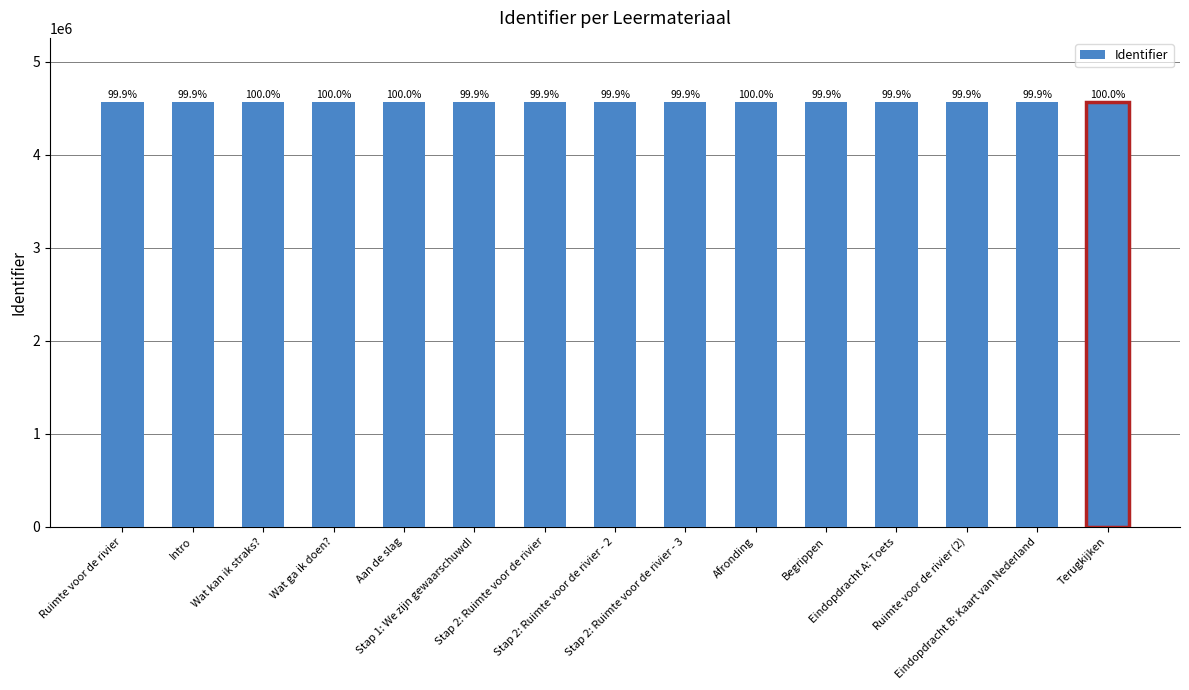

Reading left to right, what are all the values shown in this chart?

4567661	4567662	4571075	4571076	4571077	4567666	4567668	4567670	4567672	4571079	4567681	4567675	4567677	4567678	4571080